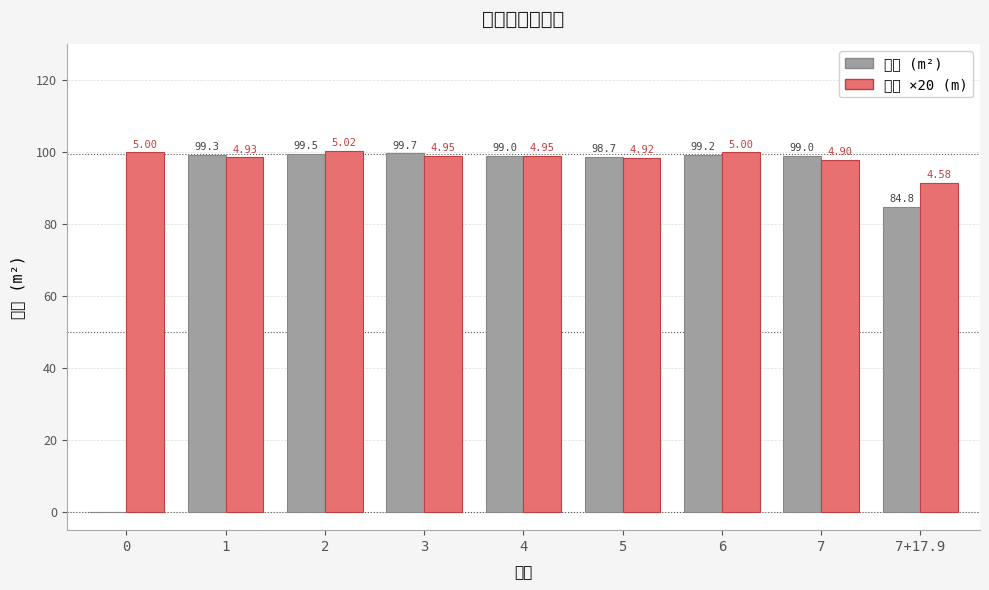

What is the sum of the 面積 (m²) values at 2 and 1?

198.8